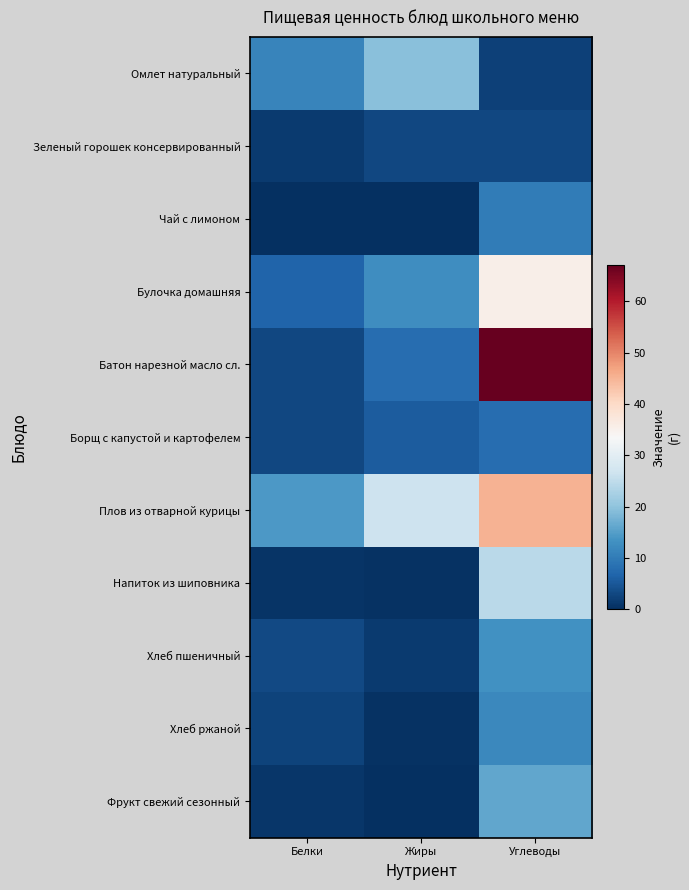

What is the spread (max minus min) of values at Белки?

14.2